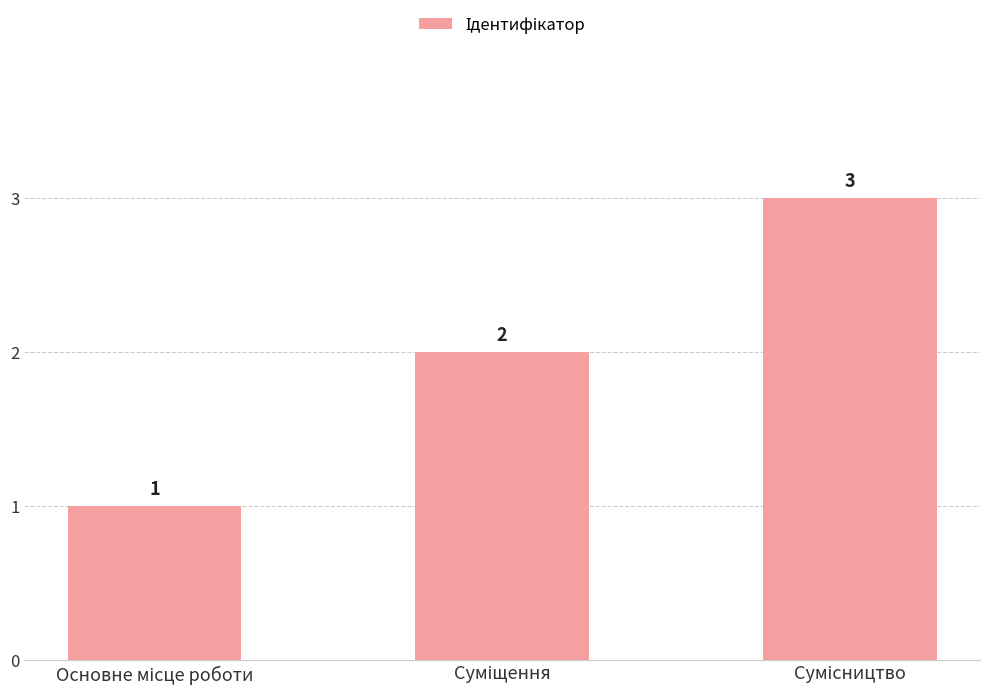

What is the value of the 3rd bar from the left?

3